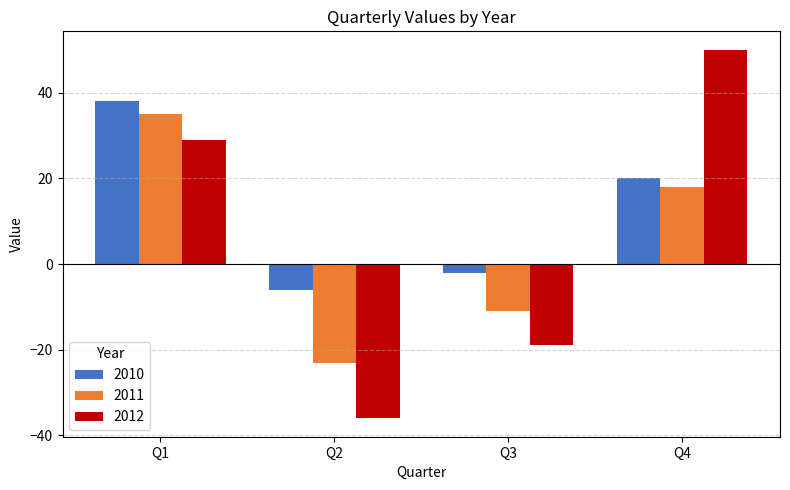

How many data points in 2012 are less than 29?

2